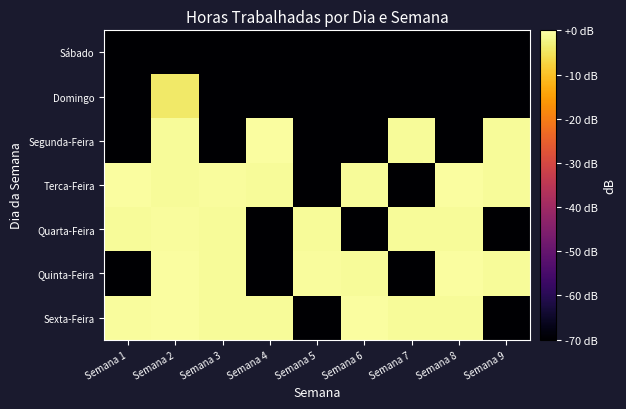

Which series has the largest total across all categories?

Sexta-Feira